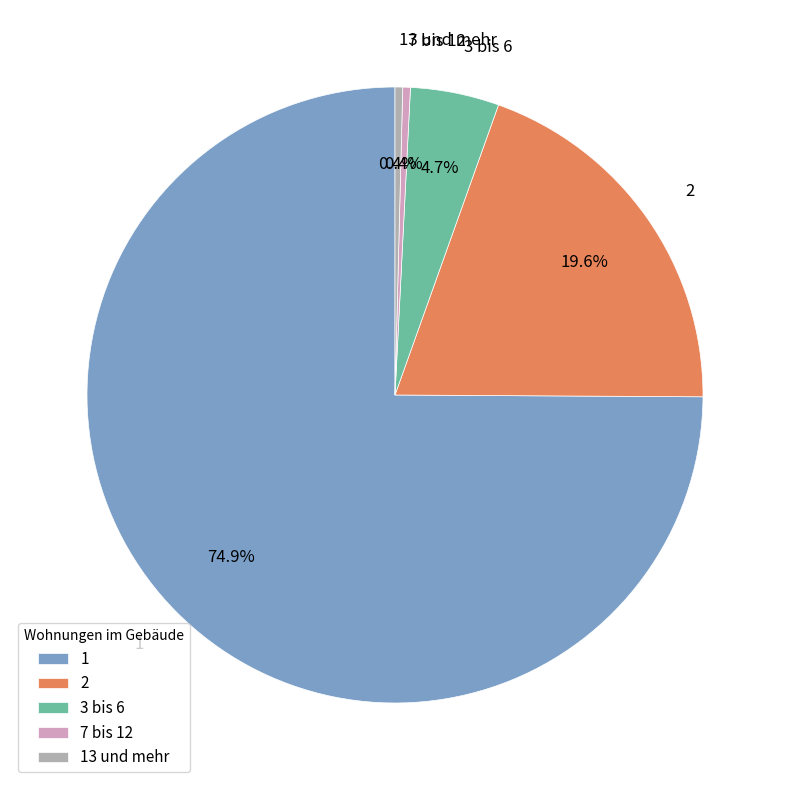

How much of the chart is everything except 1?

25.1%